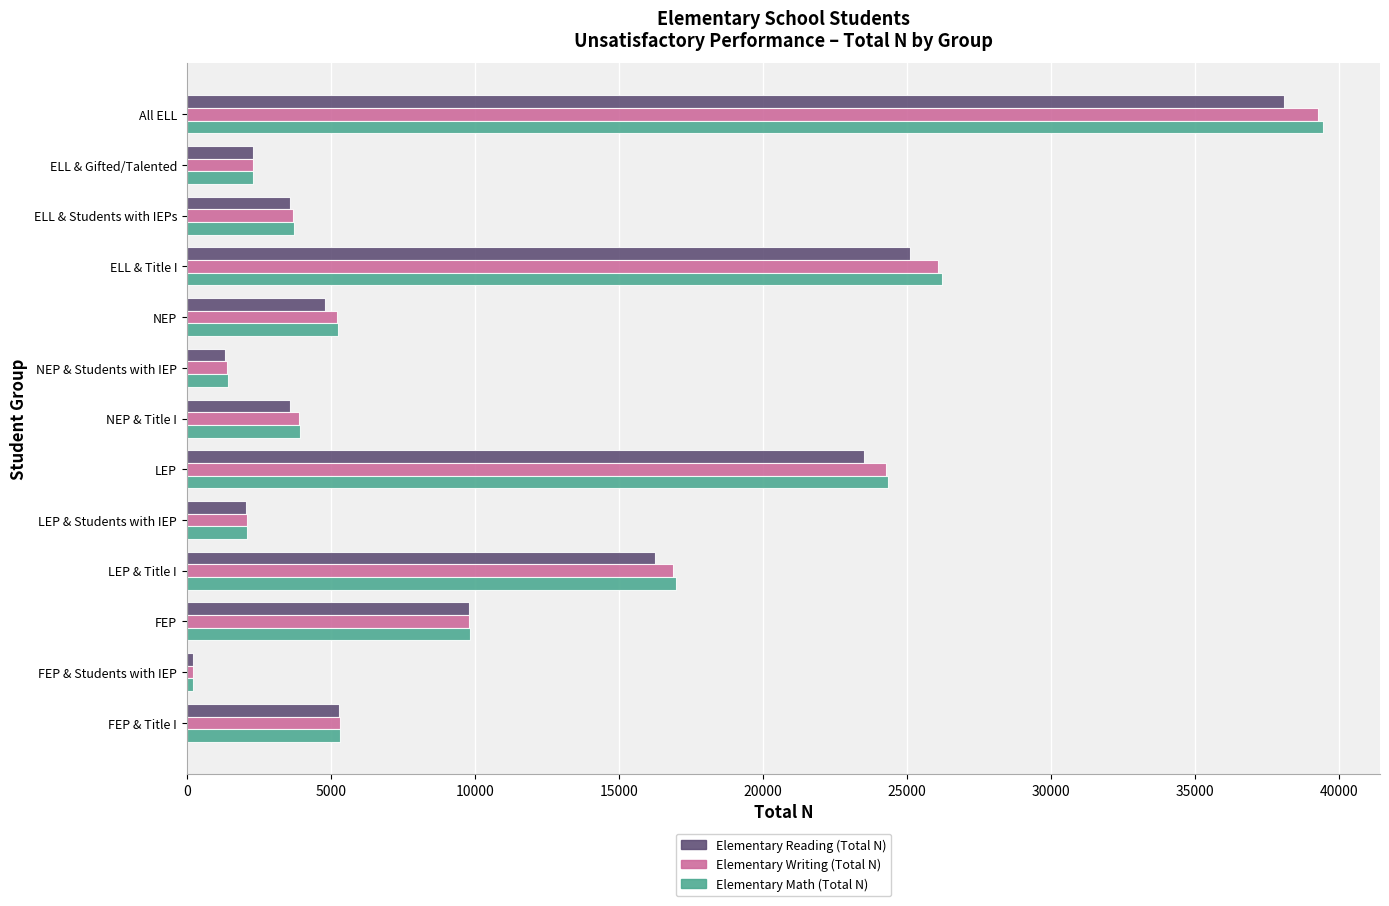

The value of Elementary Reading (Total N) at LEP & Title I is 8179. True or false?

False